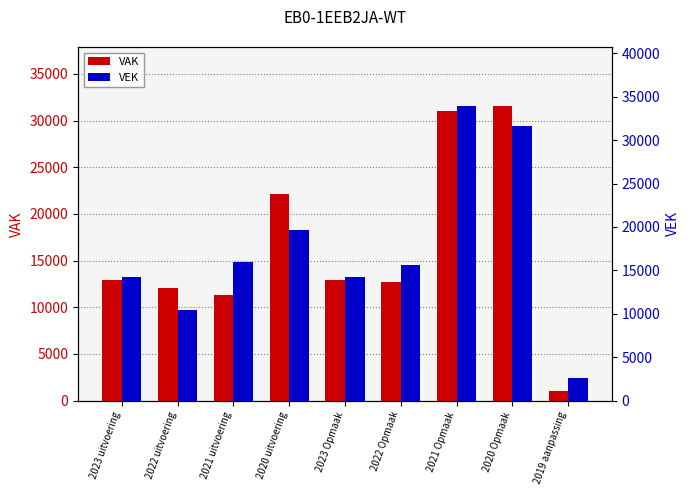

At 2021 Opmaak, list the series in order from smallest to largest.

VAK, VEK